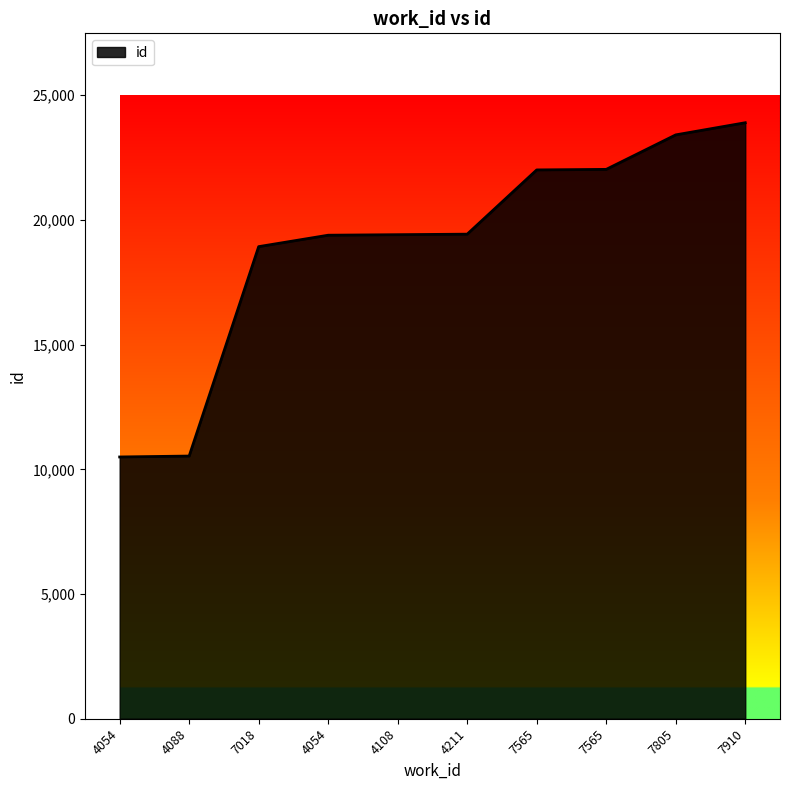

Does the chart display data point markers on the line(s)?

No